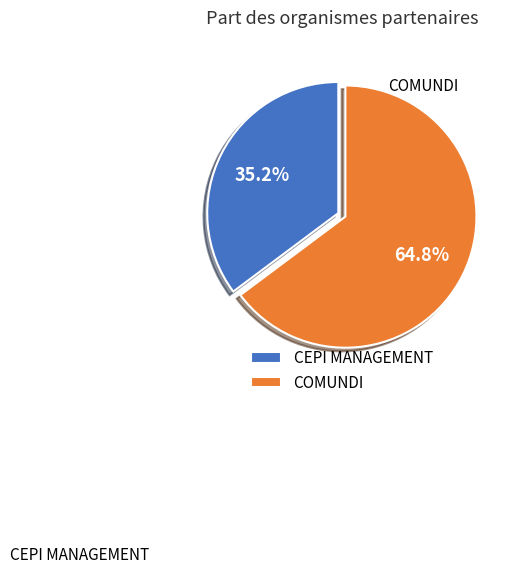

Does COMUNDI represent more than half of the total?

Yes